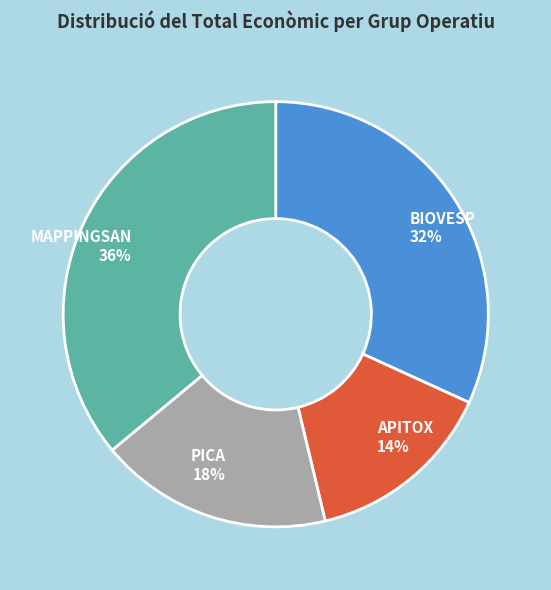

What is the largest slice in the pie chart?

MAPPINGSAN